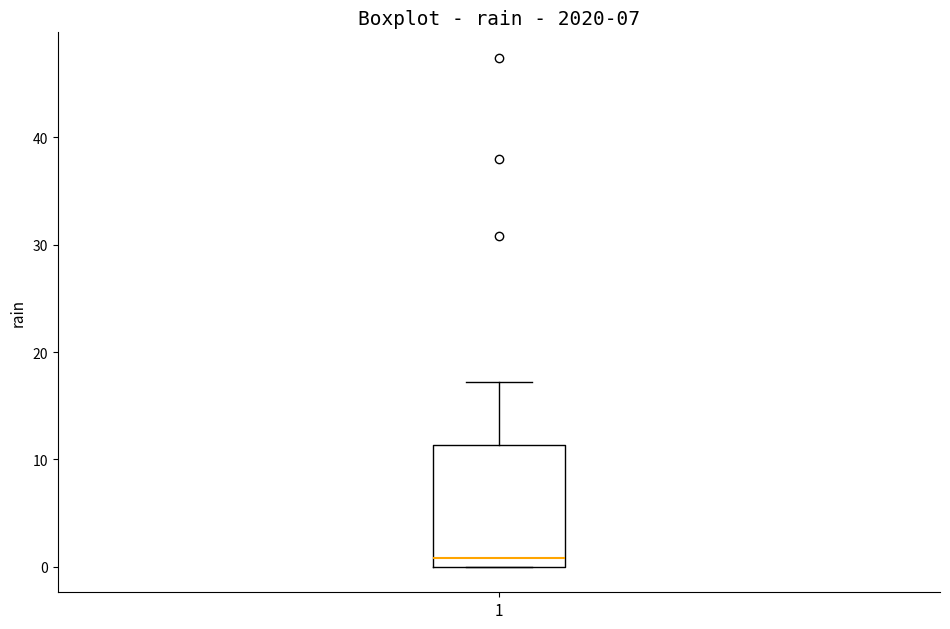

Read this box plot against the y-axis: the position of the median line, the range covered by the box, and the ends of both whiskers. The values are not printed on the chart, so give them approximately, as read against the axis.

median 1, box 0 to 11, whiskers 0 to 17